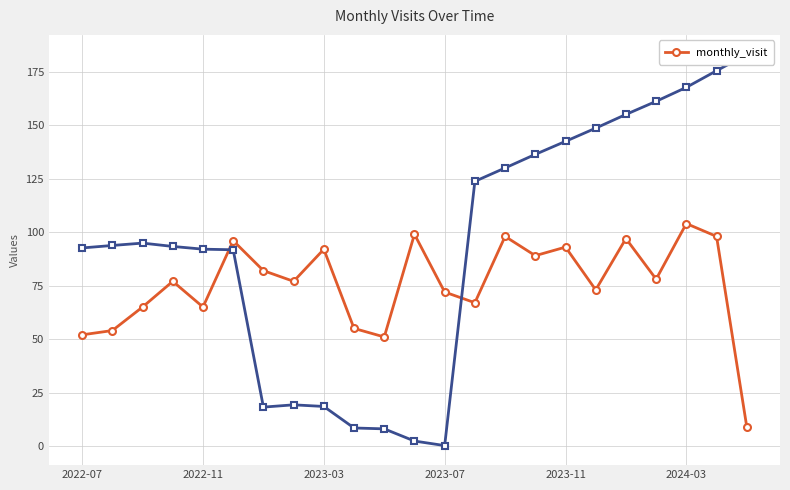

What is the average value?

76